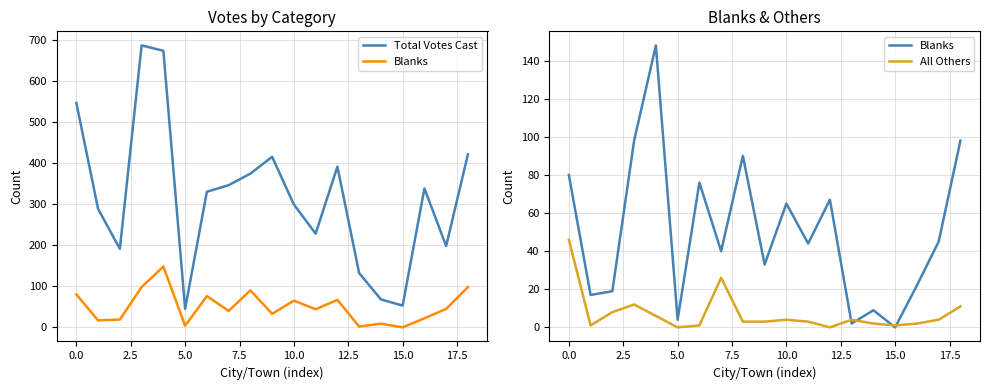

What is the label of the 13th point from the left?

12